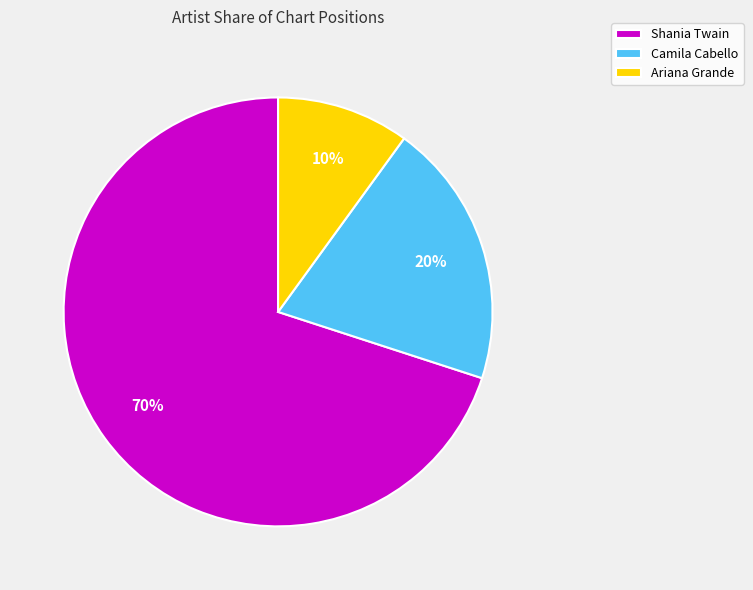

How many slices are in this pie chart?

3